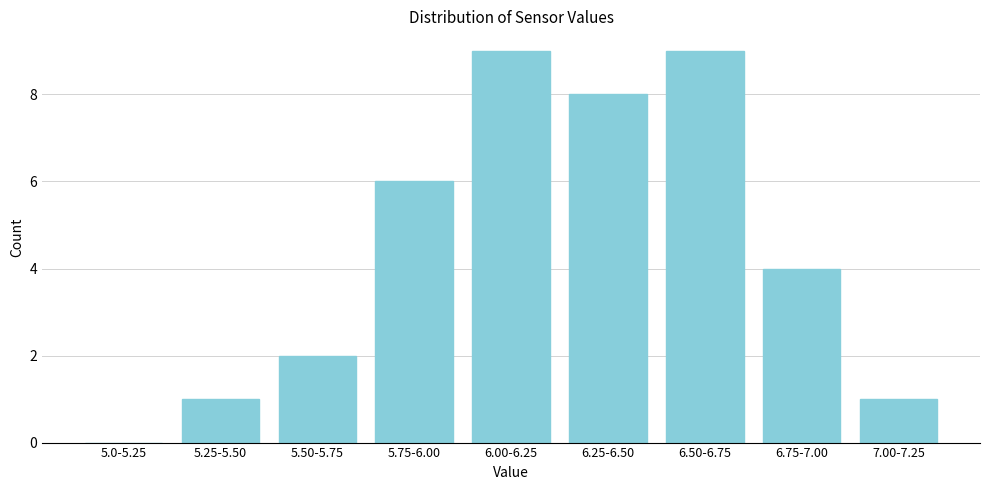

Reading left to right, list all the values displayed in this chart.

5.0-5.25=0	5.25-5.50=1	5.50-5.75=2	5.75-6.00=6	6.00-6.25=9	6.25-6.50=8	6.50-6.75=9	6.75-7.00=4	7.00-7.25=1